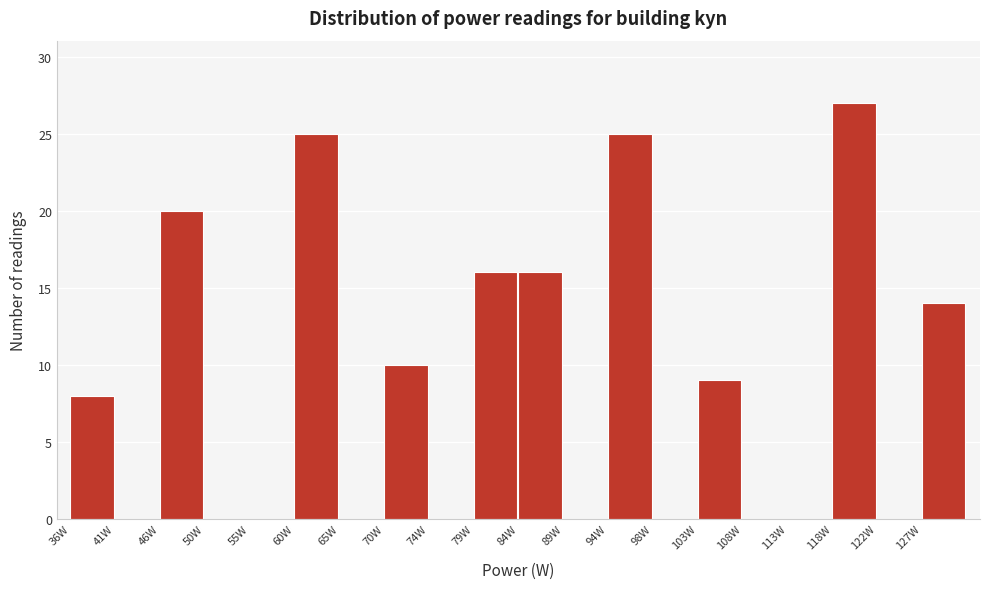

Reading left to right, list every bar in this chart as the range it spans on the x-axis followed by its height. Neither the bar edges nor the heights are printed on the chart, so give them approximately, as read against the axes.

36.0 to 41.0: 8
41.0 to 45.5: 0
45.5 to 50.5: 20
50.5 to 55.0: 0
55.0 to 60.0: 0
60.0 to 65.0: 25
65.0 to 69.5: 0
69.5 to 74.5: 10
74.5 to 79.0: 0
79.0 to 84.0: 16
84.0 to 89.0: 16
89.0 to 93.5: 0
93.5 to 98.5: 25
98.5 to 103.0: 0
103.0 to 108.0: 9
108.0 to 113.0: 0
113.0 to 117.5: 0
117.5 to 122.5: 27
122.5 to 127.0: 0
127.0 to 132.0: 14